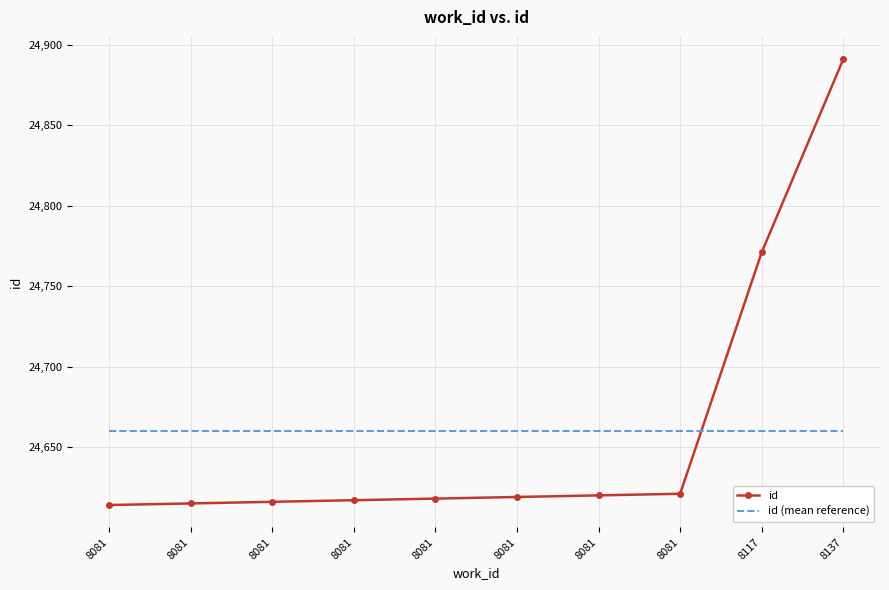

Which label corresponds to the smallest value in the chart?

8081